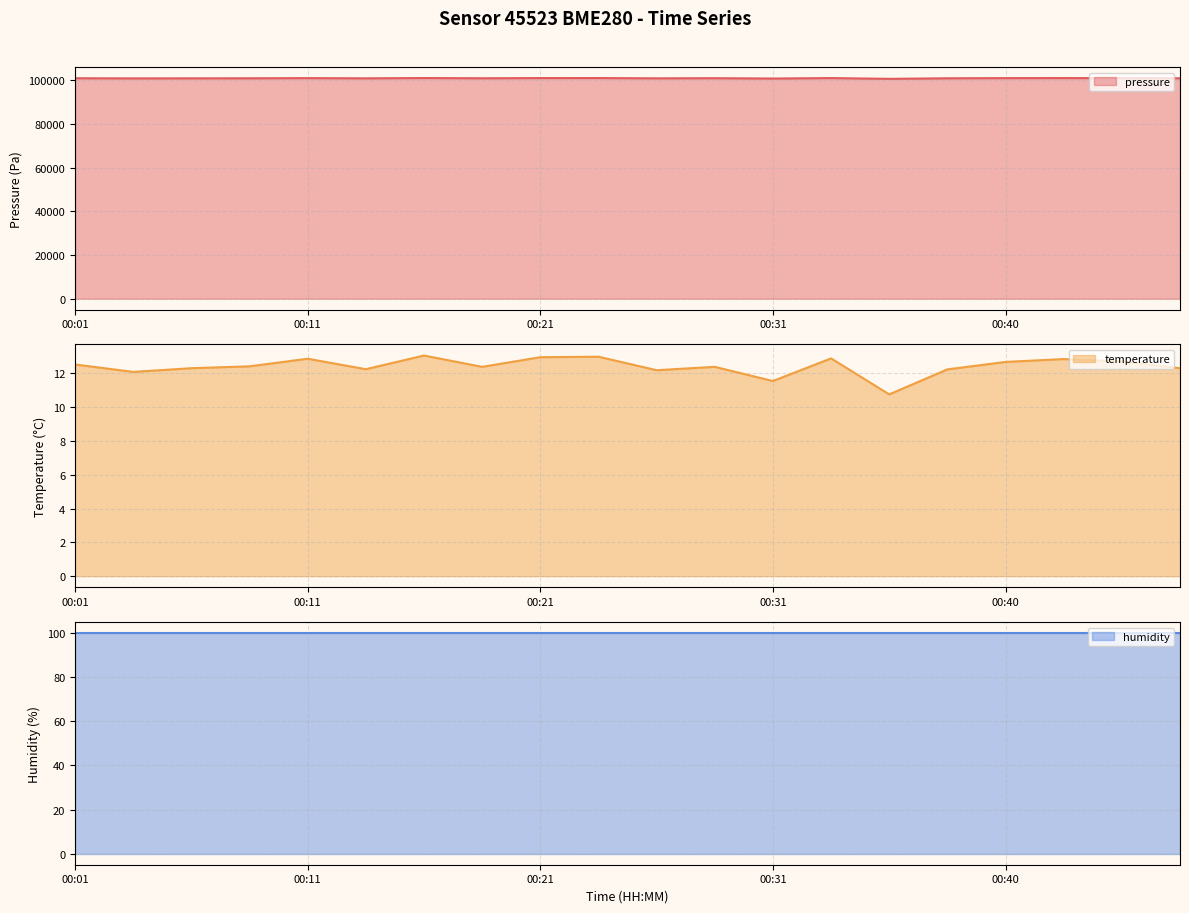

Does the chart have visible grid lines?

Yes